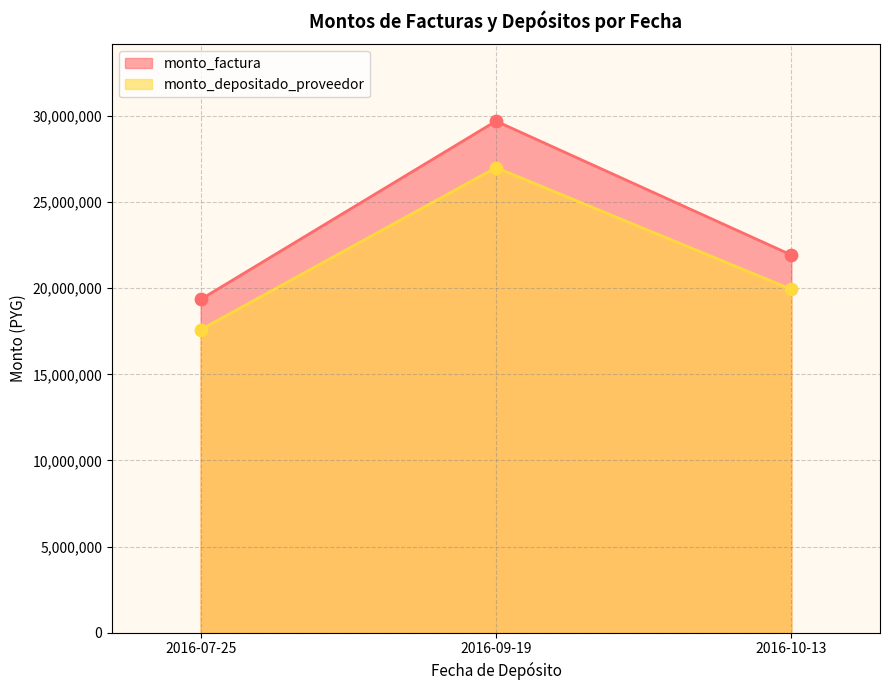

Which series has the largest total across all categories?

monto_factura